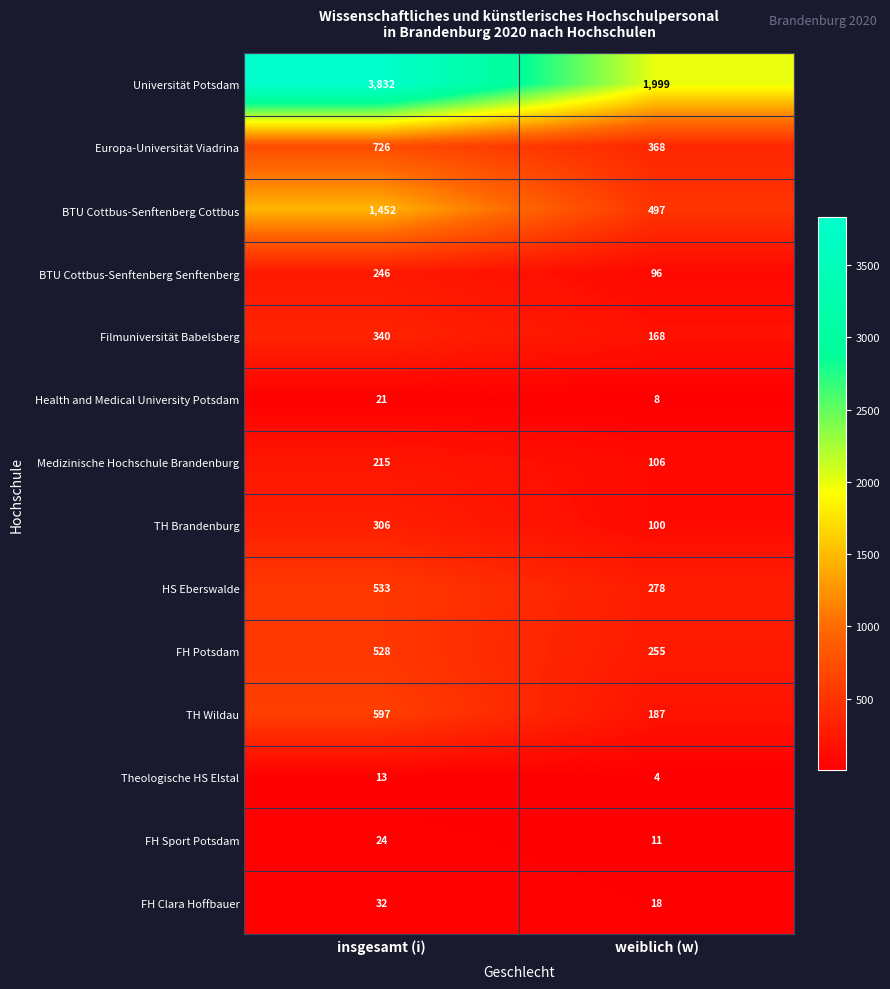

What is the spread (max minus min) of values at weiblich (w)?

1995